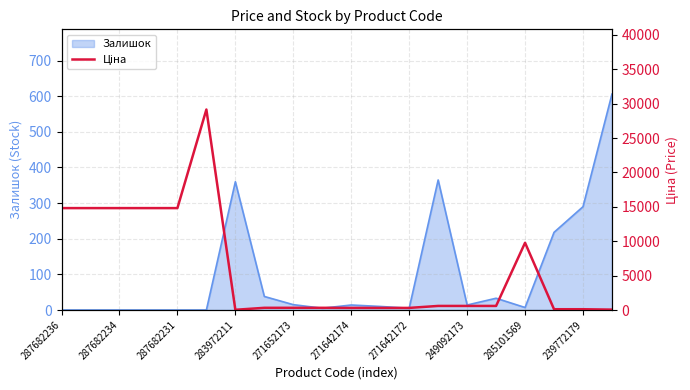

What is the maximum value shown in the chart?

29152.3